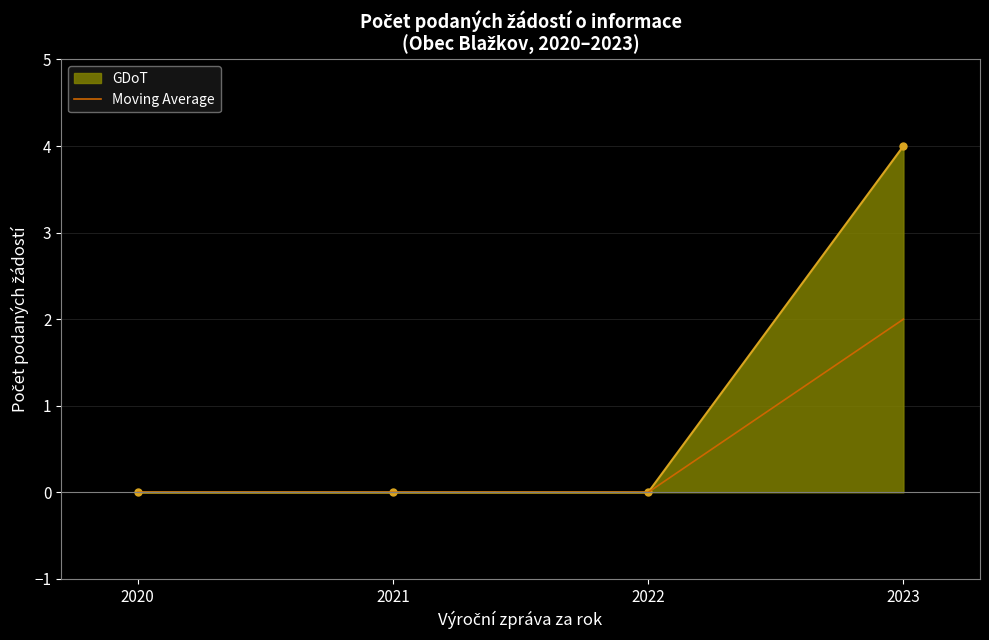

Reading left to right, list all the values displayed in this chart.

GDoT: 2020=0	2021=0	2022=0	2023=4
Moving Average: 2020=0	2021=0	2022=0	2023=2